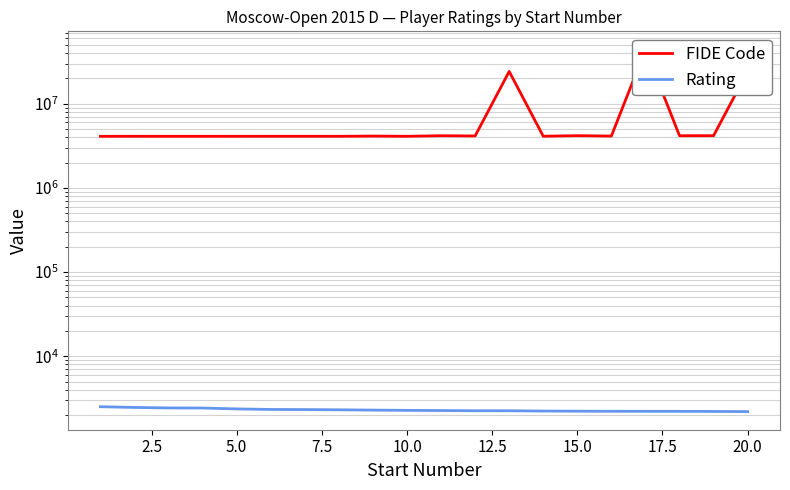

True or false: FIDE Code and Rating intersect in this chart.

False